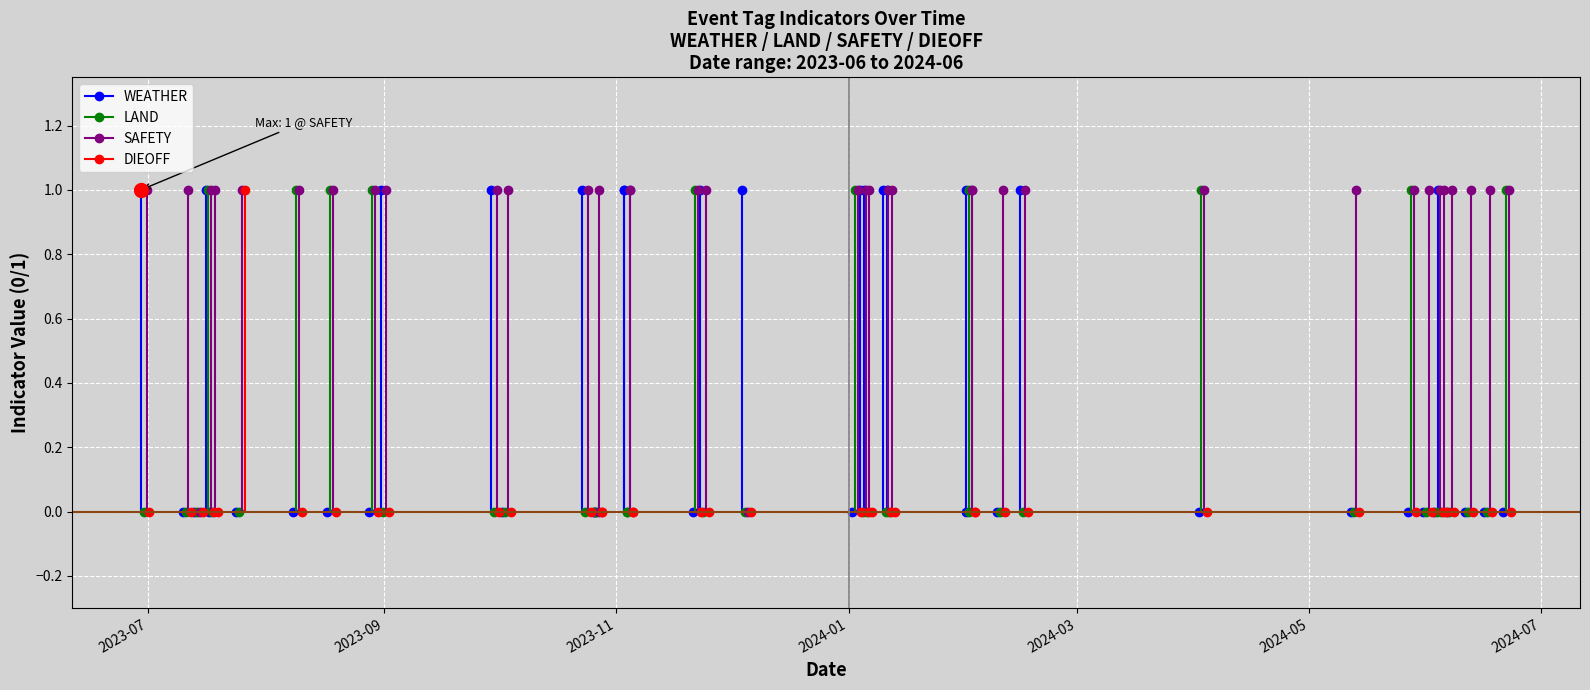

Which series changed the most between 17 and 35?

LAND